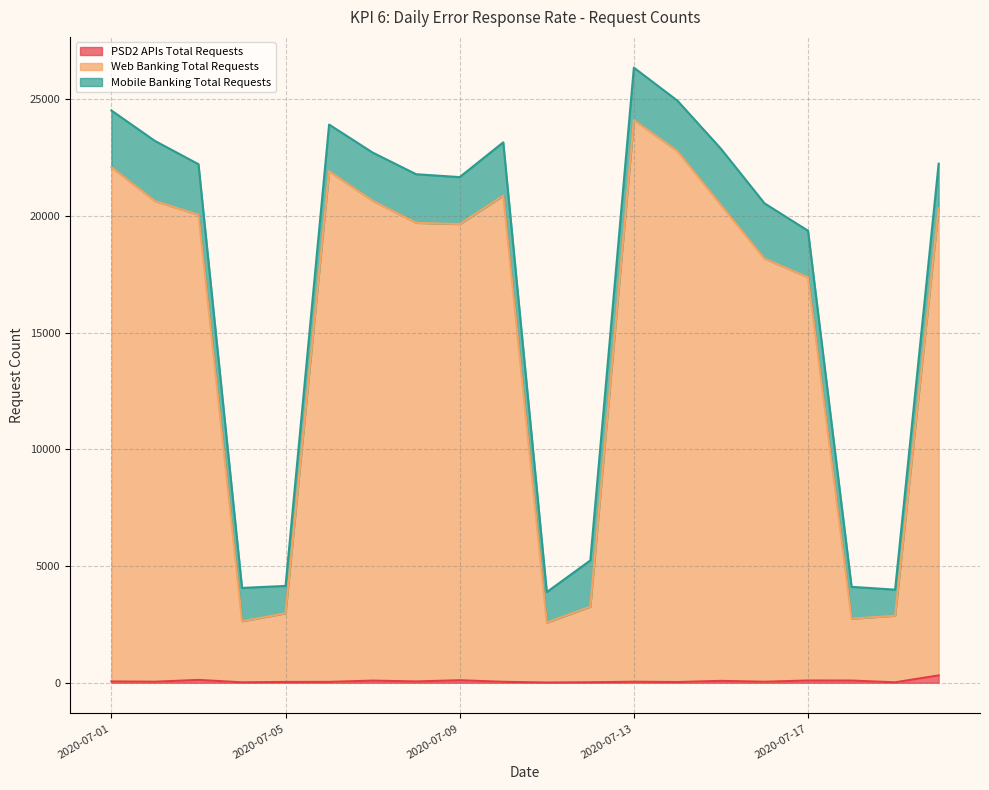

True or false: Web Banking Total Requests and PSD2 APIs Total Requests intersect in this chart.

False